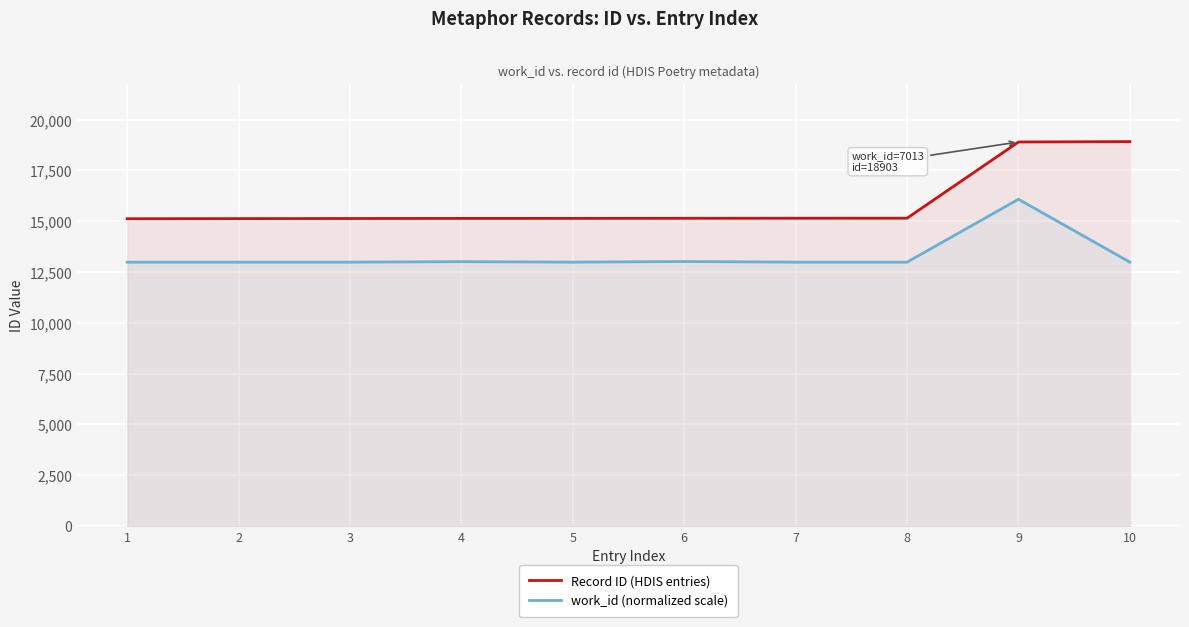

What is the difference between the Record ID (HDIS entries) values at 3 and 4?

5.0